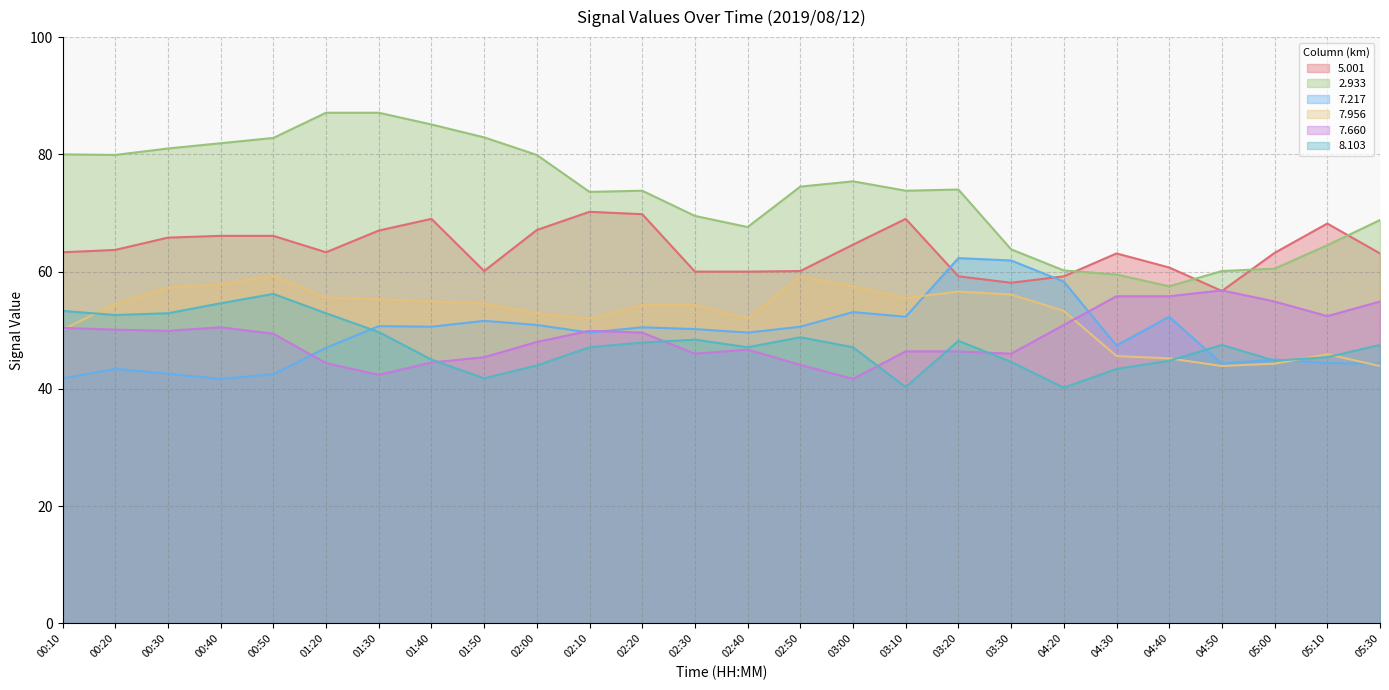

At which label does   7.956 first exceed 54?

00:20